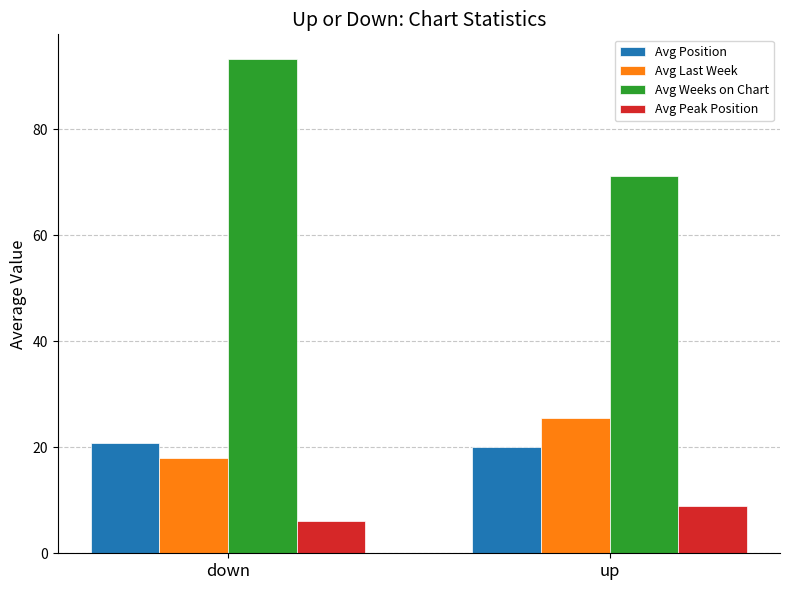

What is the spread (max minus min) of values at up?

62.4